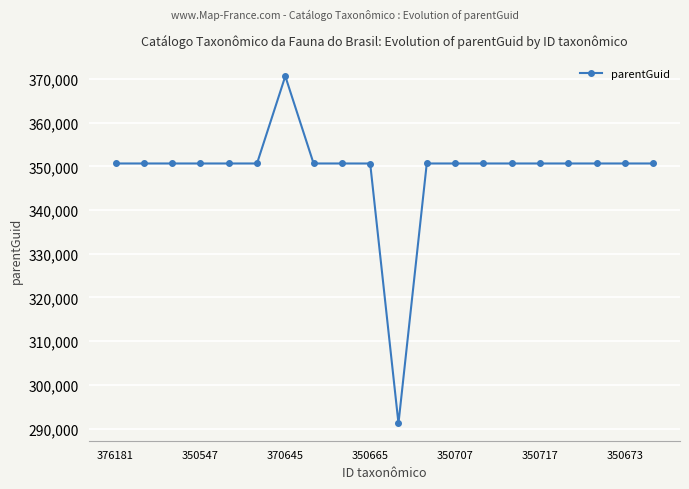

What is the value of the 11th point from the left?

291182